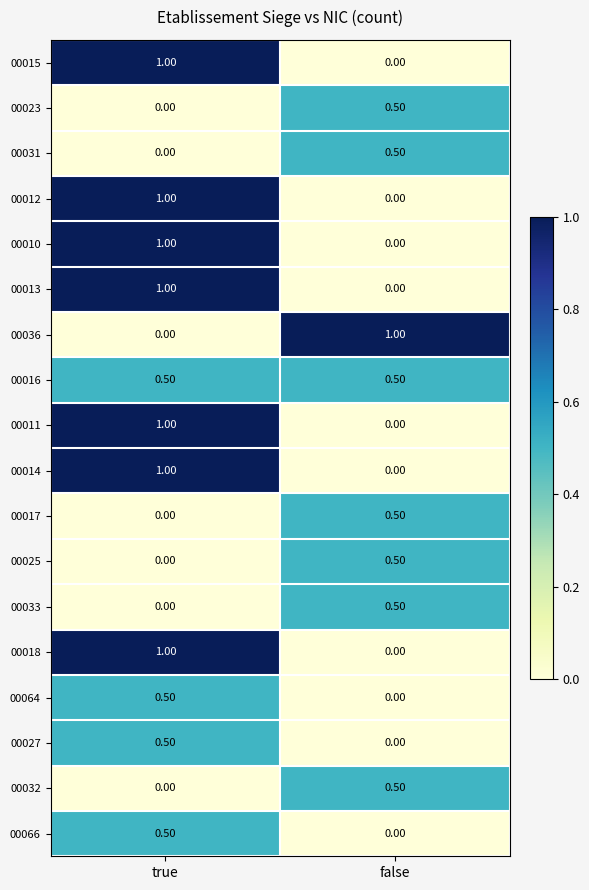

What is the difference between the 00013 values at true and false?

1.0